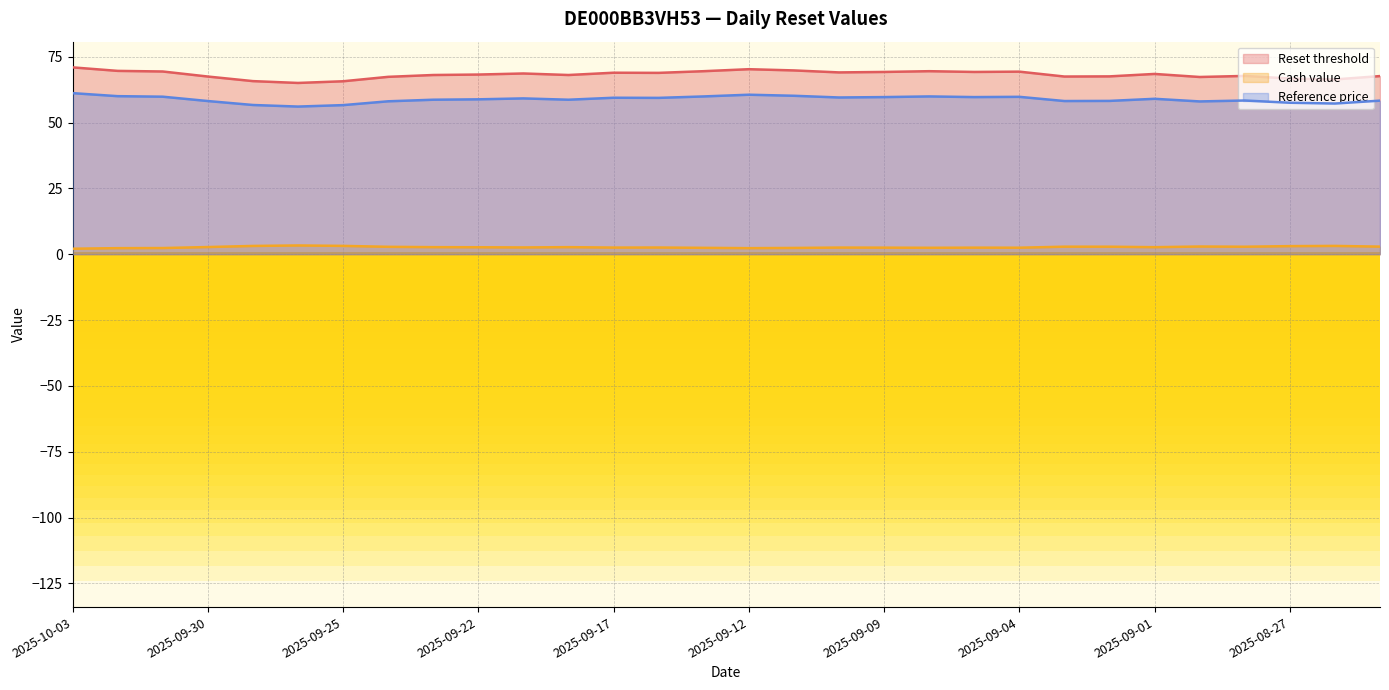

How many lines are shown in the chart?

3